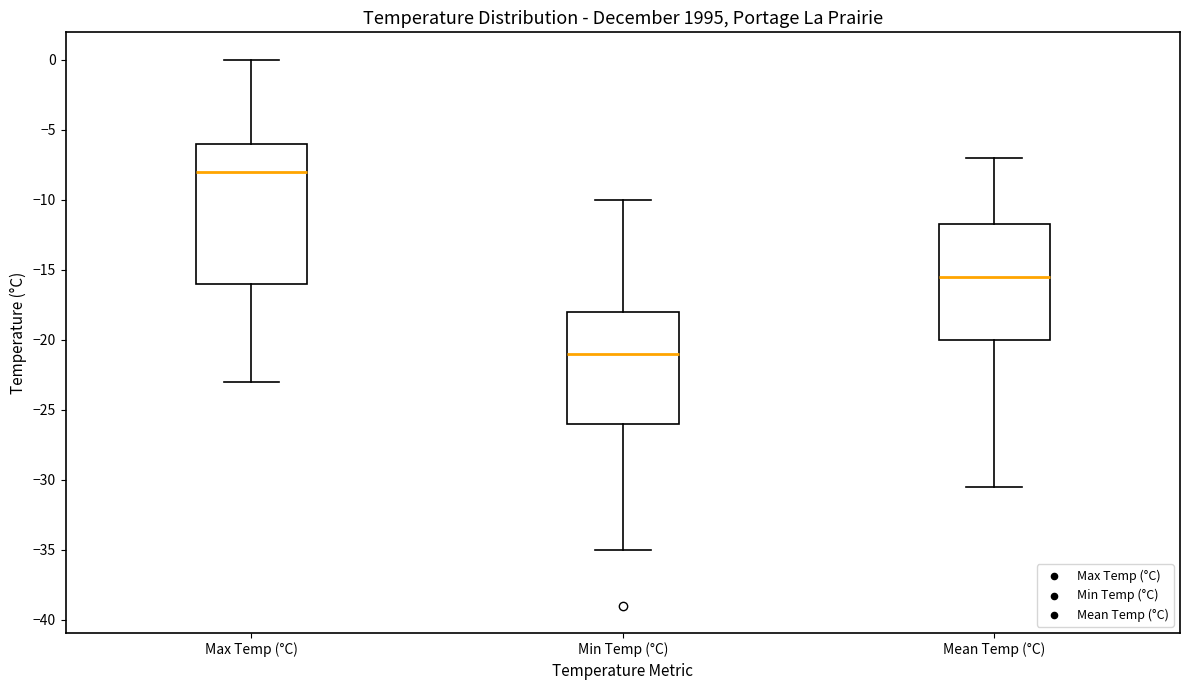

Which box's median line is the lowest?

Min Temp (°C)